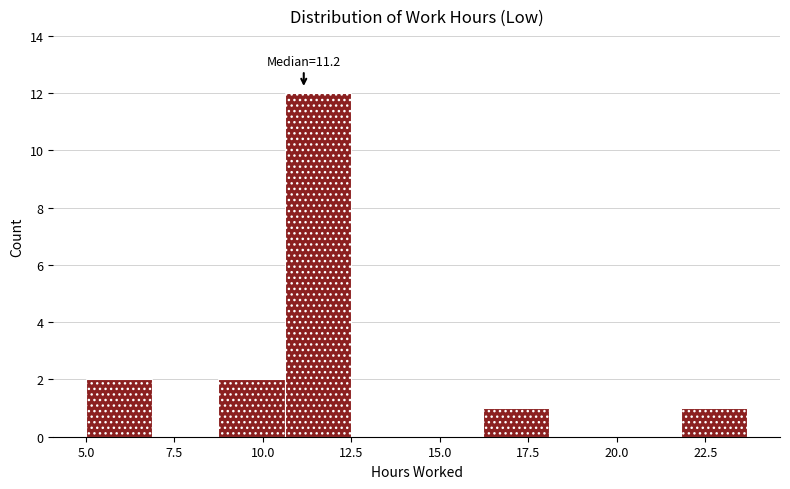

Around what value on the x-axis is the tallest bar? Give the approximate position of its centre, as read against the axis.

11.5